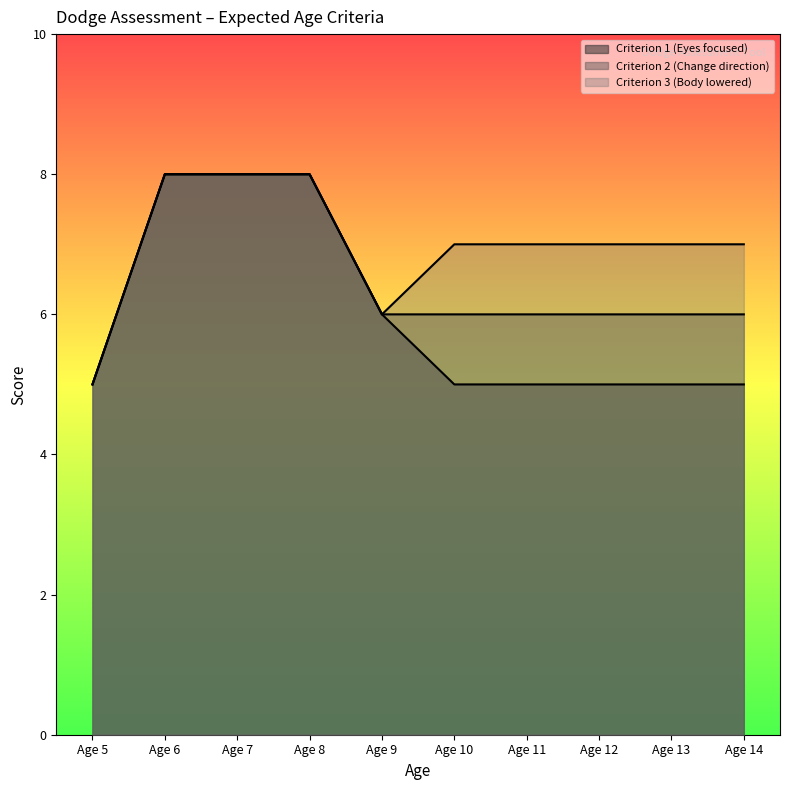

Reading left to right, extract all data points from this chart.

Criterion 1 (Eyes focused): 5	8	8	8	6	5	5	5	5	5
Criterion 2 (Change direction): 5	8	8	8	6	6	6	6	6	6
Criterion 3 (Body lowered): 5	8	8	8	6	7	7	7	7	7